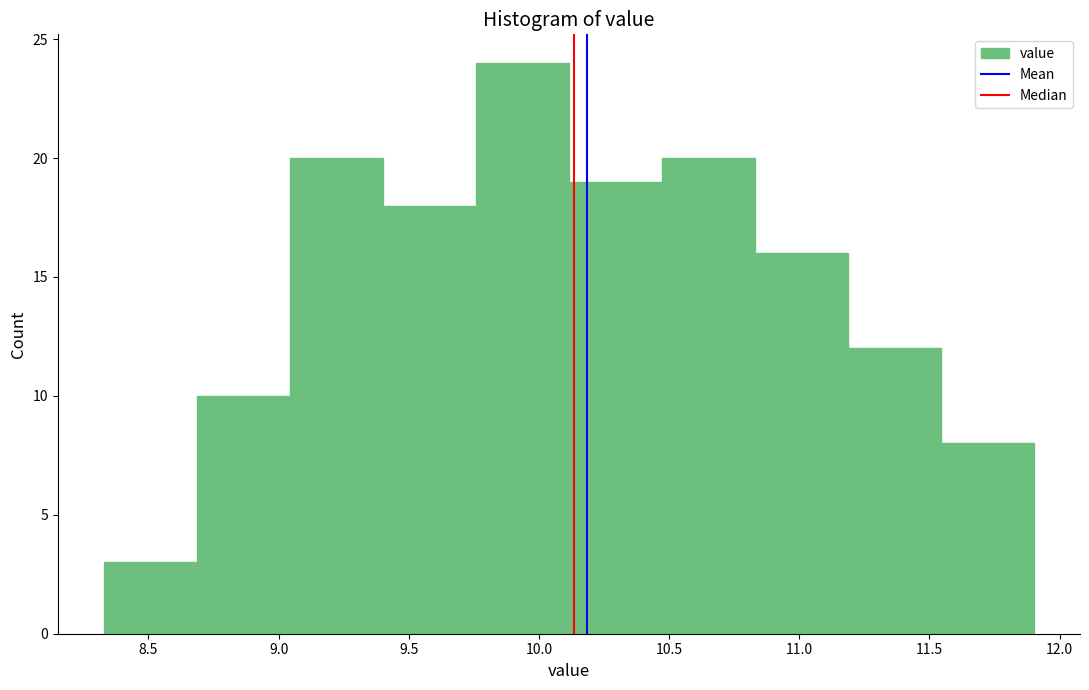

How tall is the bar that spans 9.05 to 9.40 on the x-axis? Neither the bar edges nor the heights are printed on the chart, so give them approximately, as read against the axes.

20